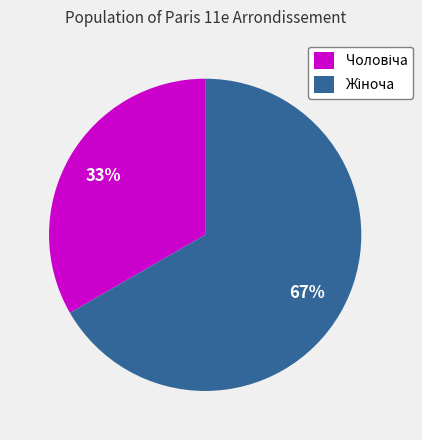

Is there a majority slice in this chart?

Yes